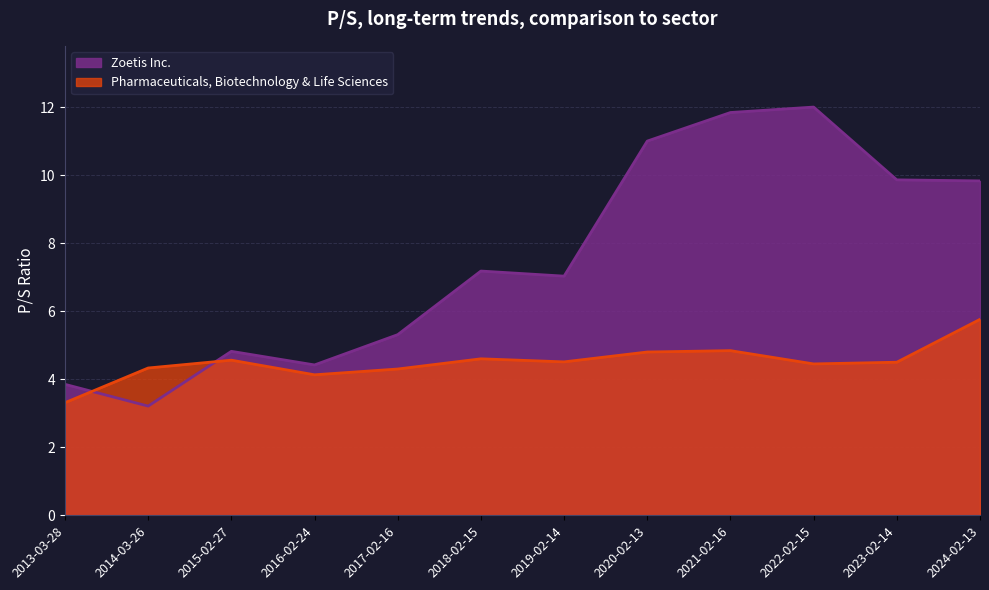

What is the spread (max minus min) of values at 2016-02-24?

0.3